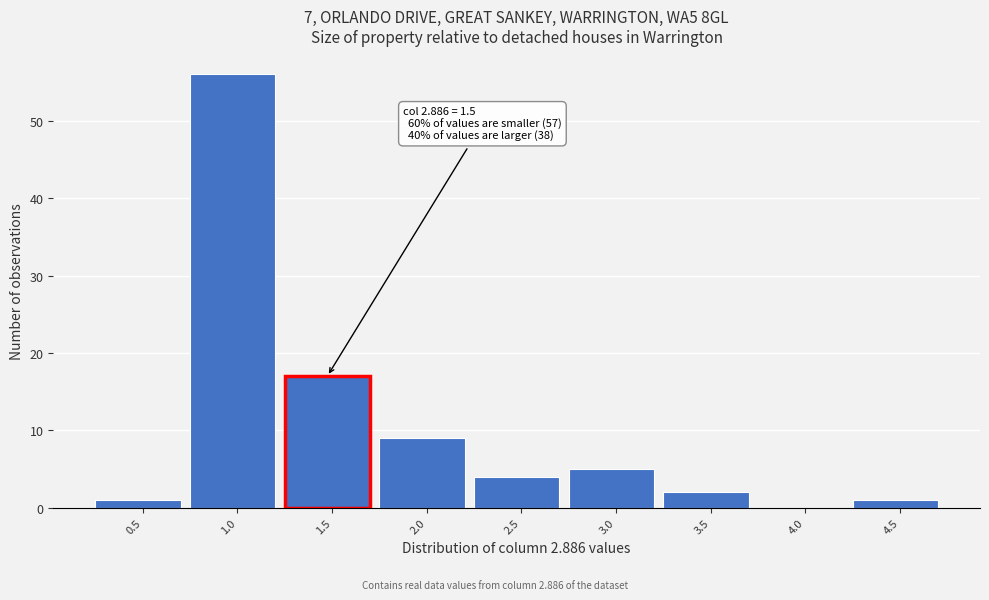

Reading left to right, transcribe all the data shown in this chart.

0.5=1	1.0=56	1.5=17	2.0=9	2.5=4	3.0=5	3.5=2	4.0=0	4.5=1